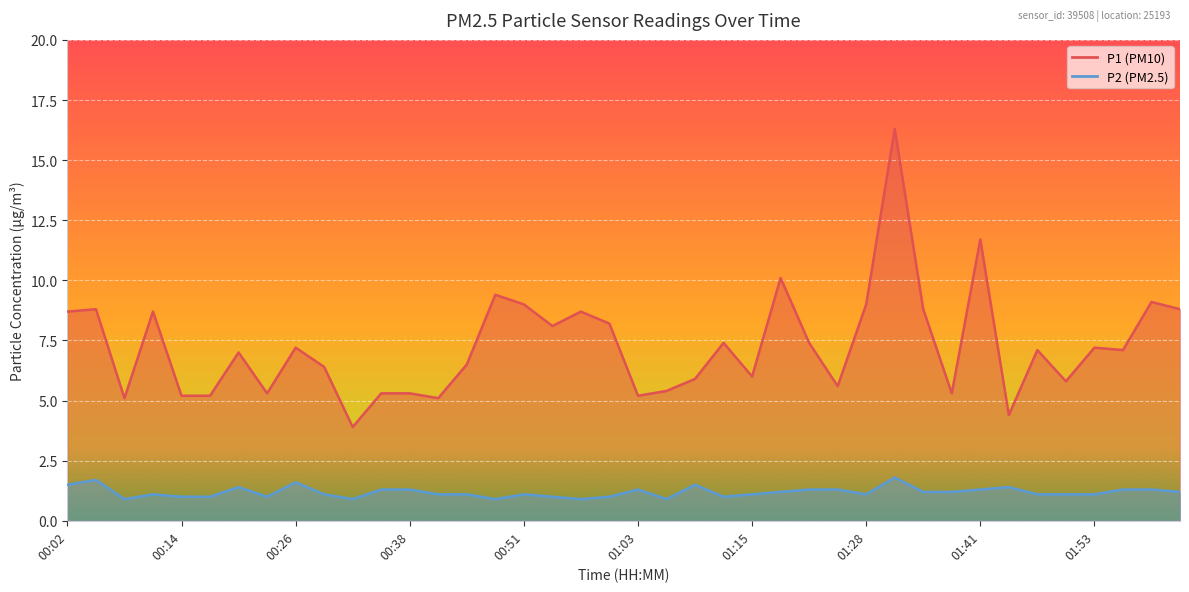

How many categories are shown in the chart?

40